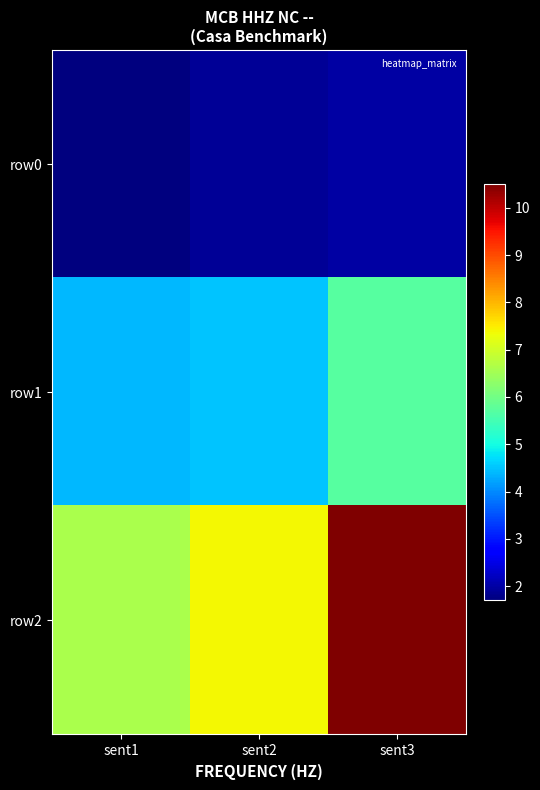

Which series has the largest total across all categories?

row2